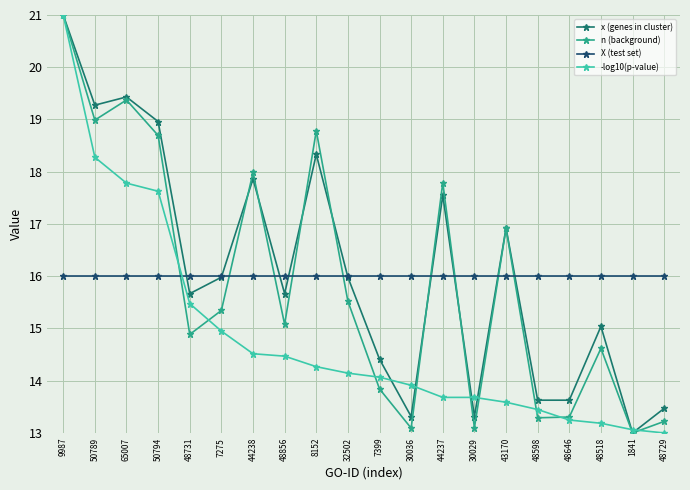

What is the spread (max minus min) of values at 50794?

3.0